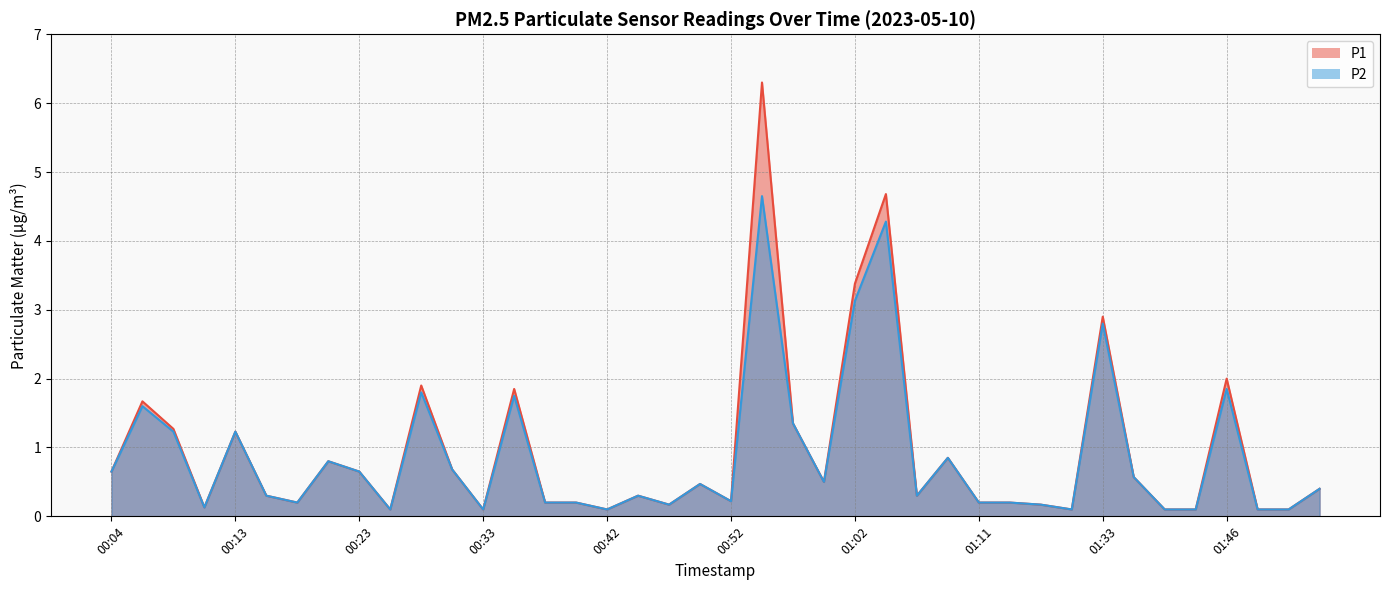

What is the difference between the second highest and second lowest values in the P2 series?

4.2